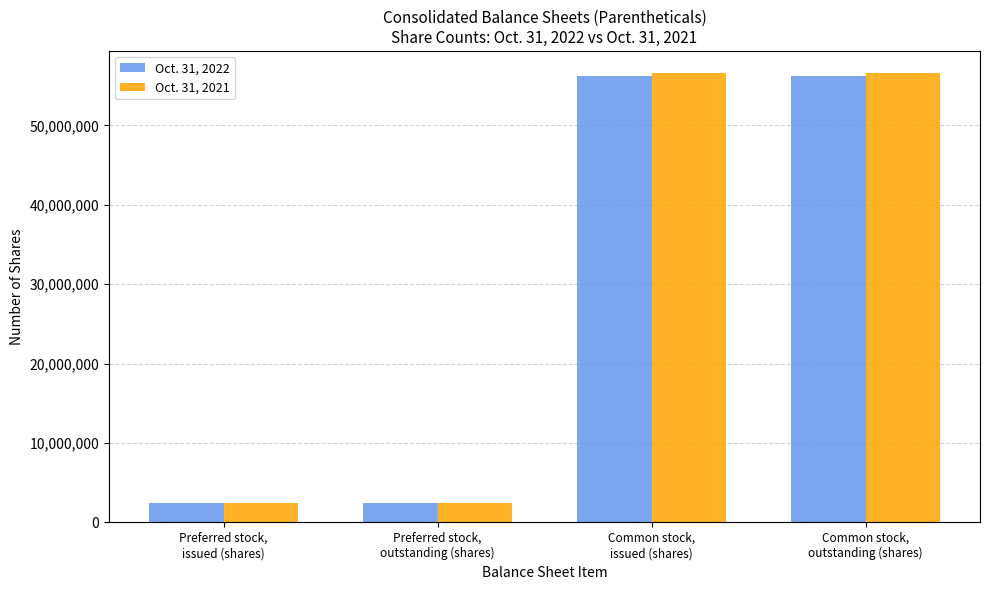

How many bars are there in each group?

2